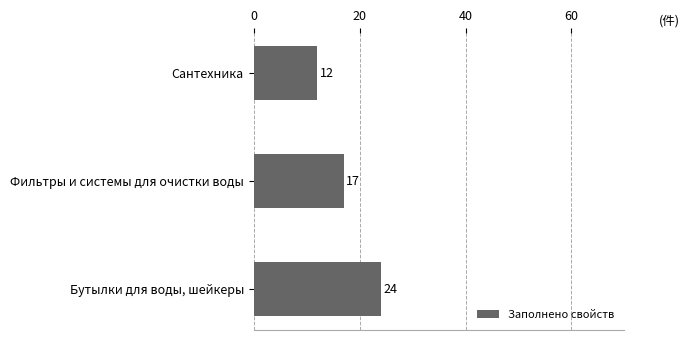

Which label corresponds to the largest value in the chart?

Бутылки для воды, шейкеры